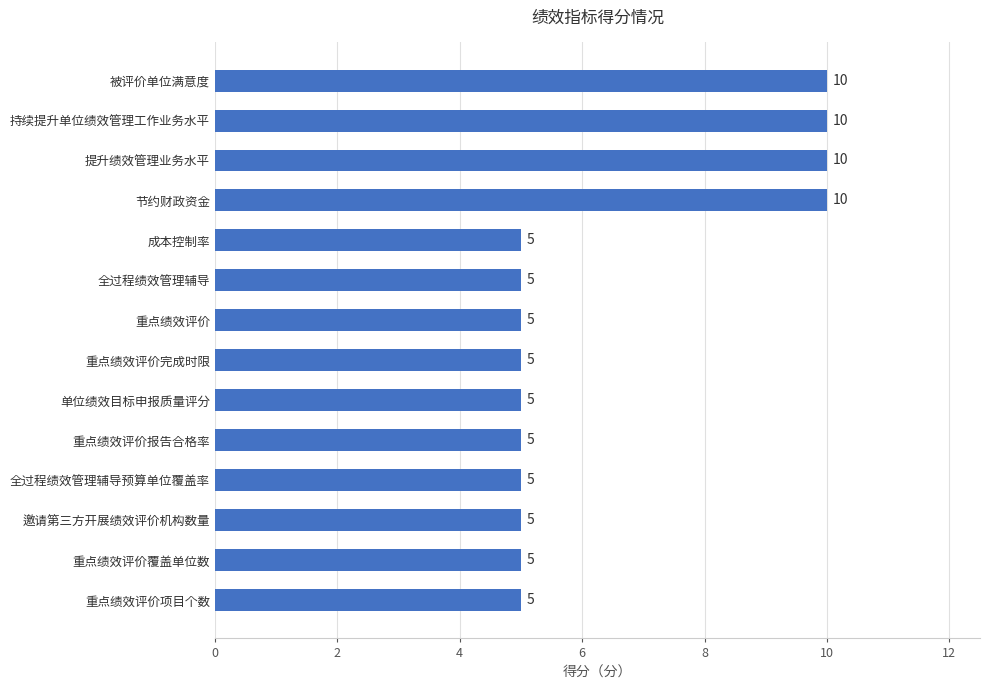

What is the maximum value shown in the chart?

10